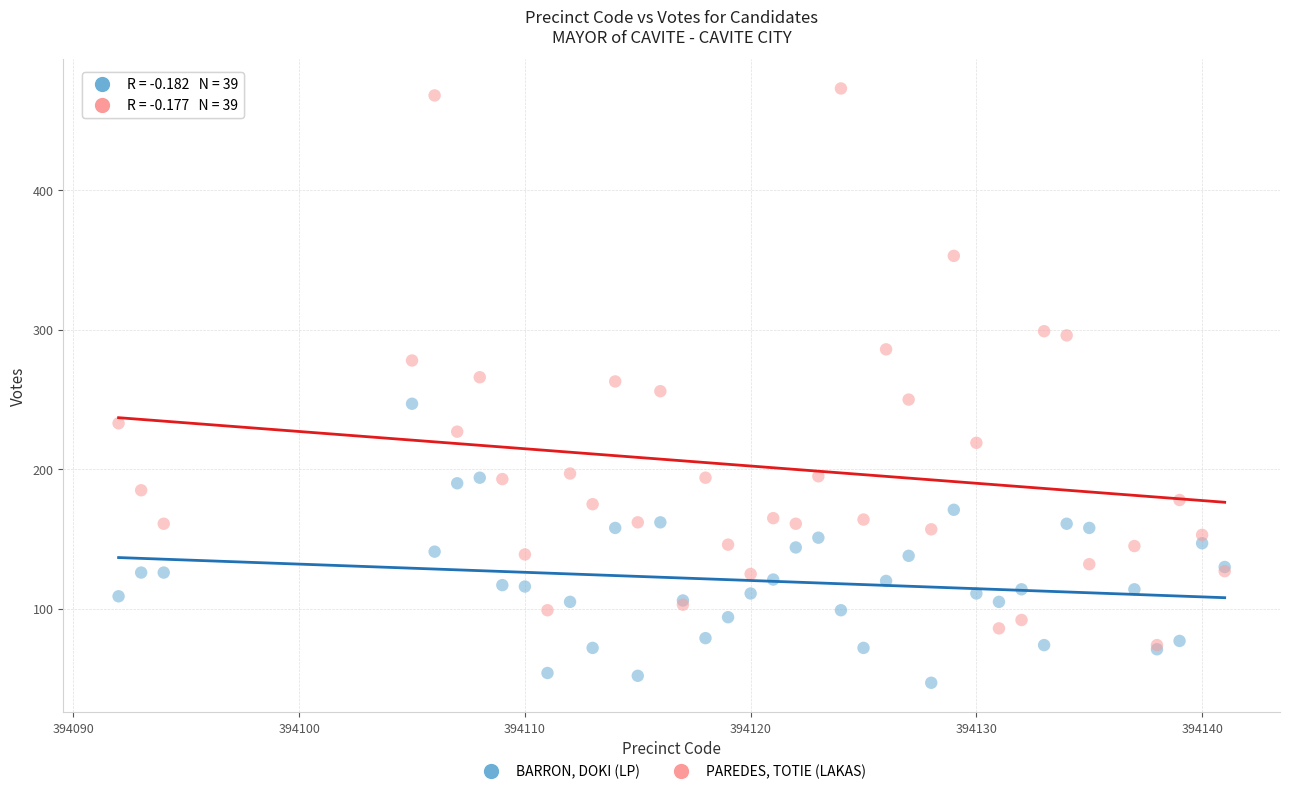

Which series has the largest Y range (max minus min)?

PAREDES, TOTIE (LAKAS)